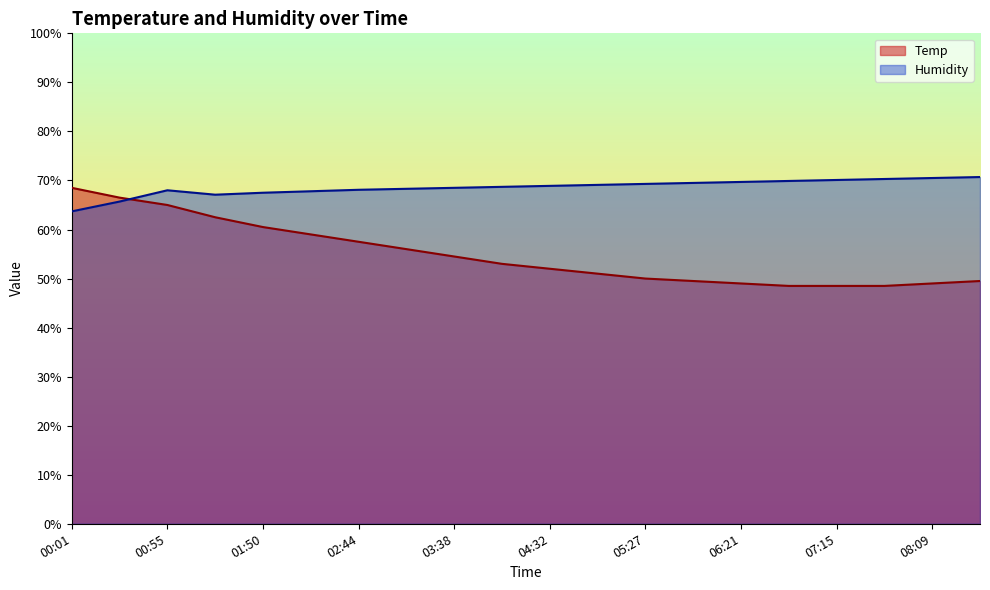

Where does the Humidity series first go above 68?

02:44